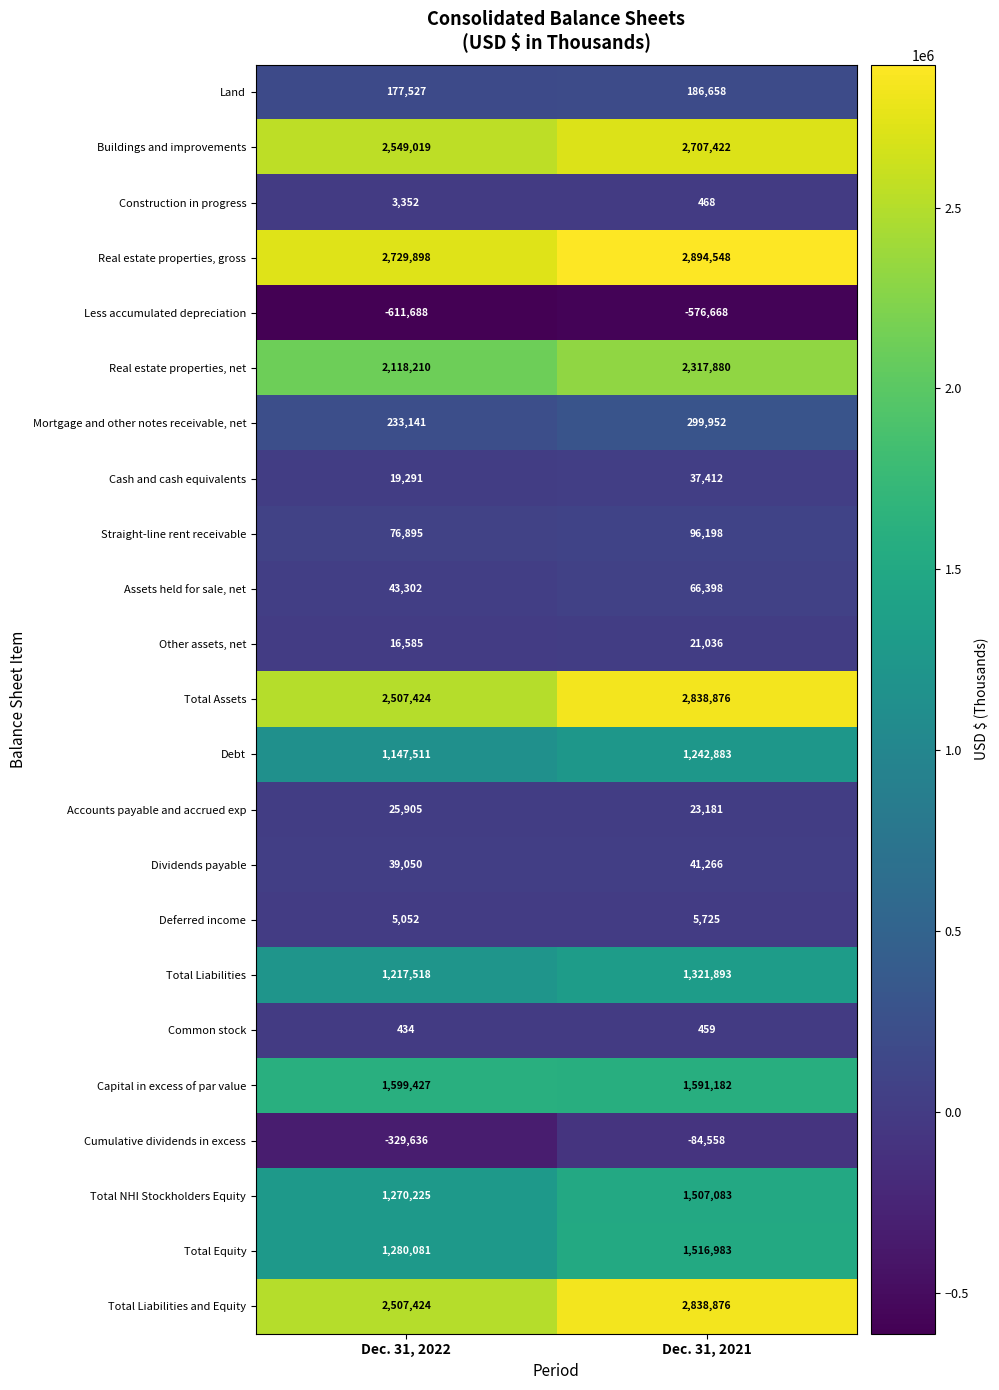

What is the minimum value shown in the chart?

-611688